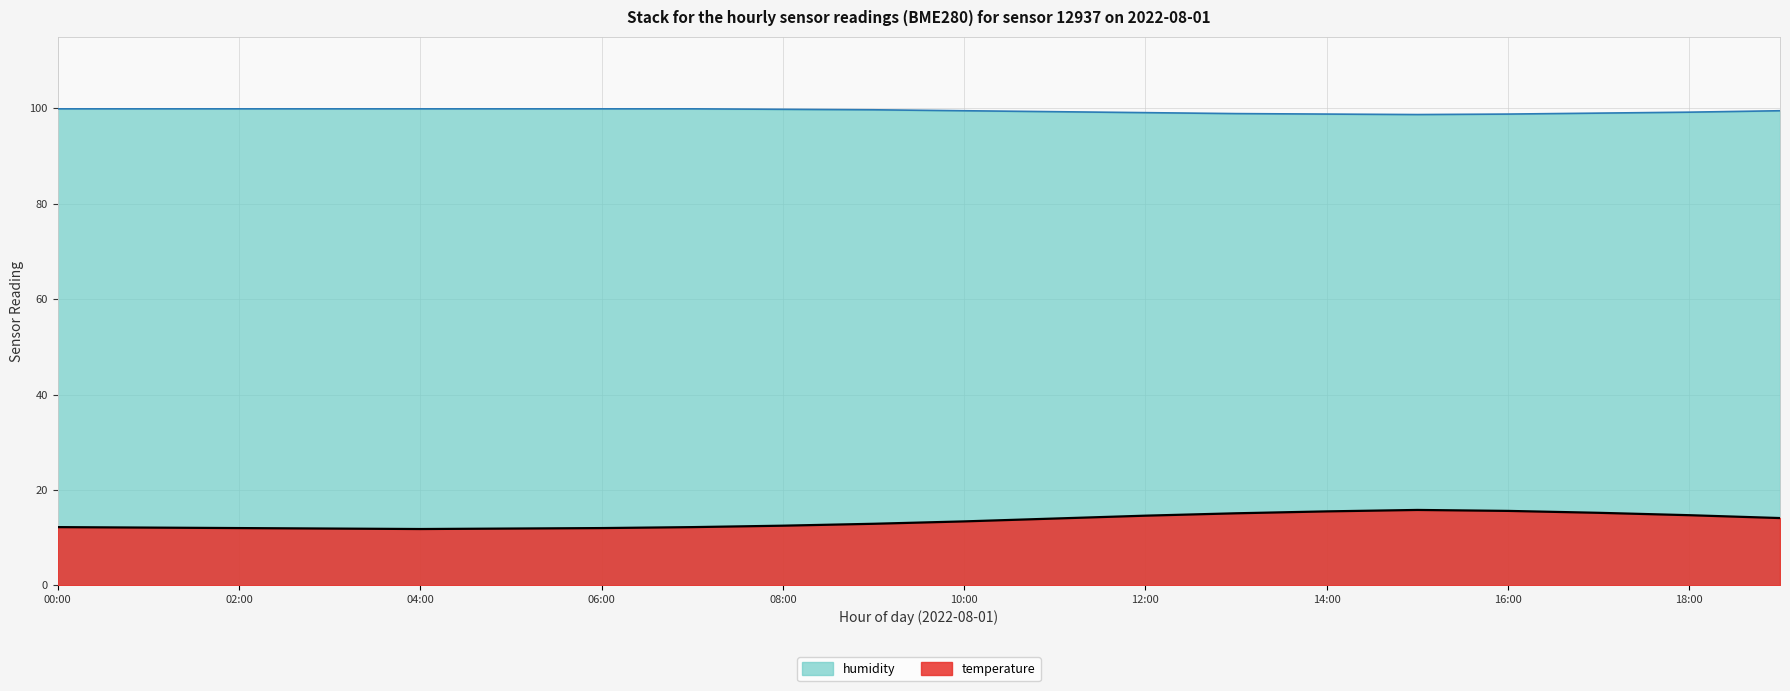

Rank the series by their maximum value, from lowest to highest.

temperature, humidity